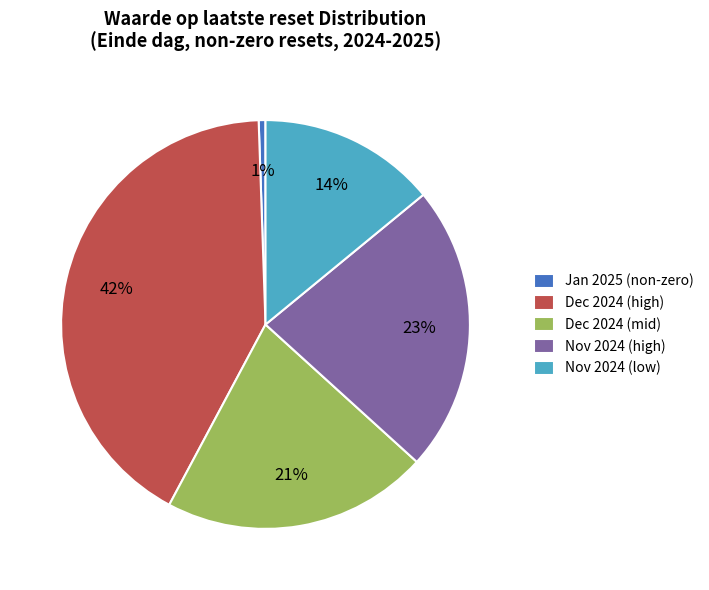

What is the smallest slice in the pie chart?

Jan 2025 (non-zero)